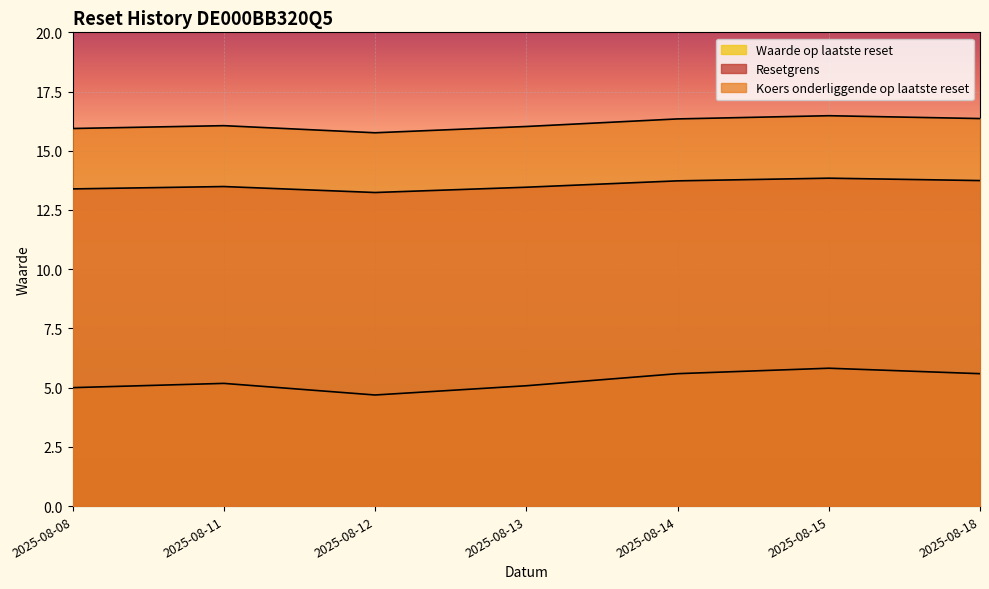

What is the maximum value for Waarde op laatste reset?

5.8